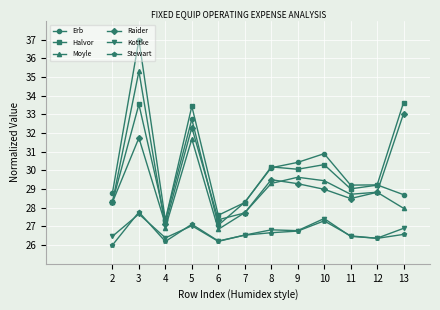

True or false: Halvor and Kottke intersect in this chart.

False